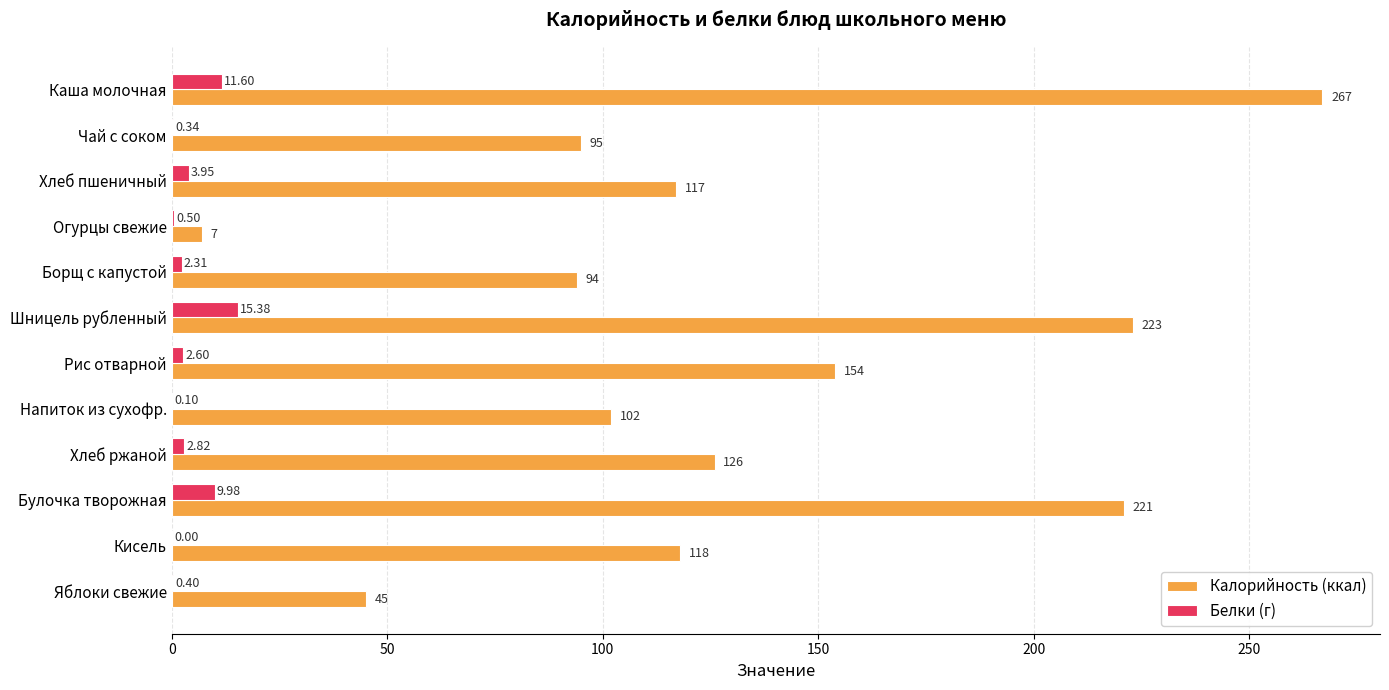

At which label is Белки (г) closest to 7?

Булочка творожная